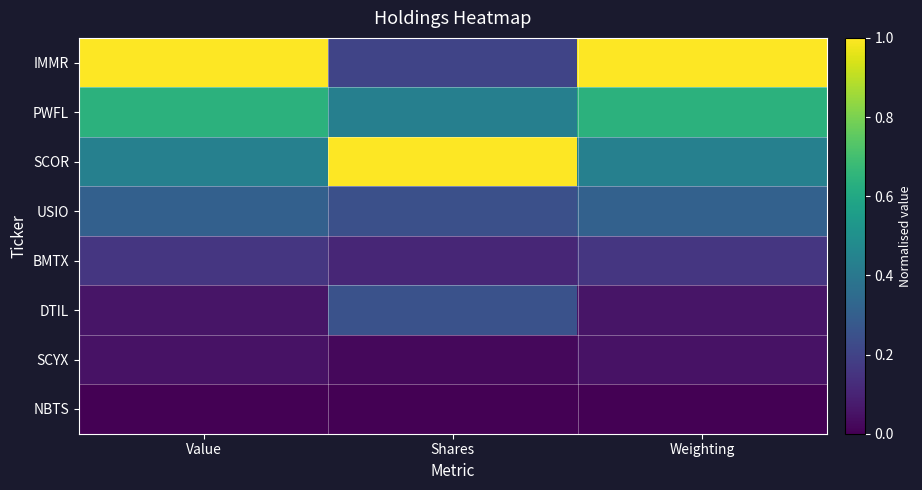

At Shares, list the series in order from largest to smallest.

SCOR, PWFL, DTIL, USIO, IMMR, BMTX, SCYX, NBTS